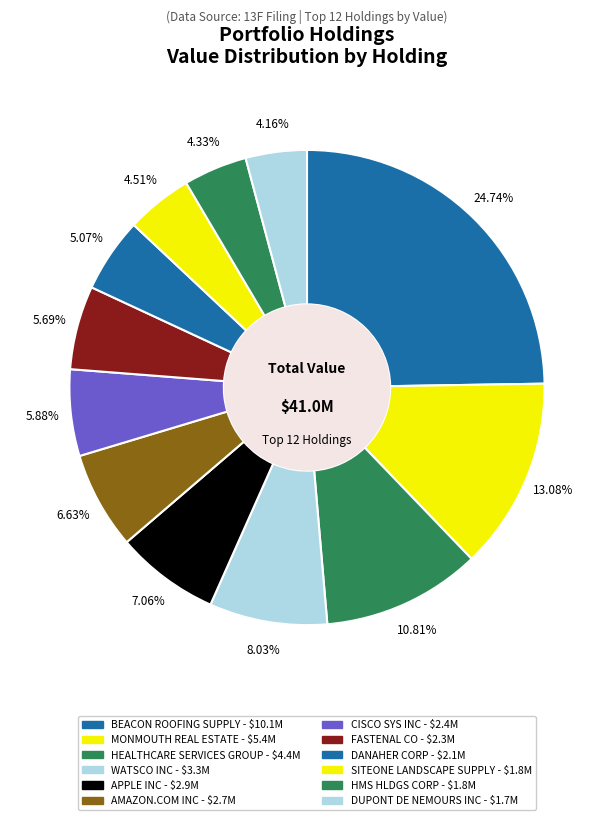

How many slices are in this pie chart?

12